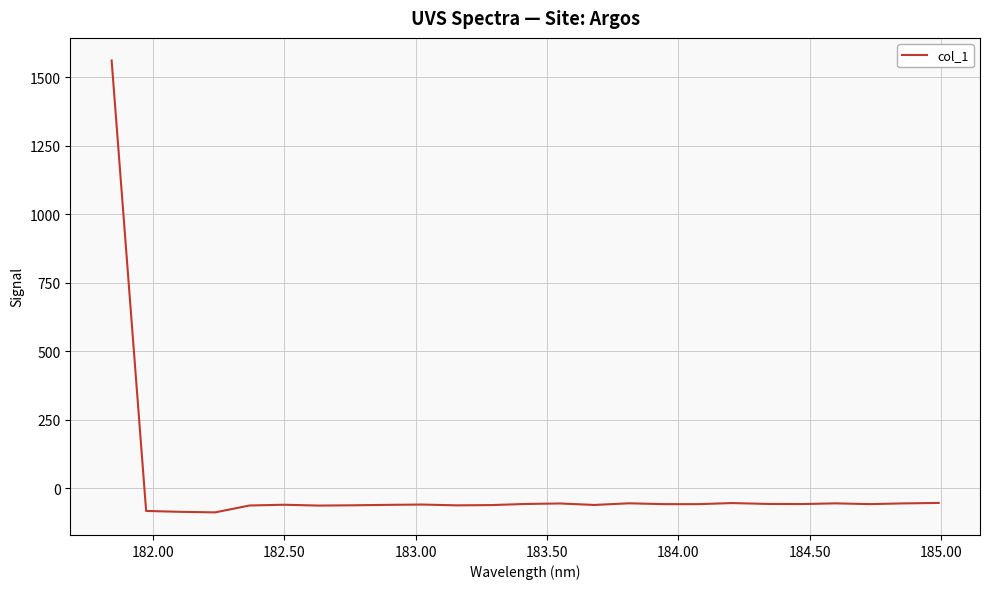

What is the maximum value shown in the chart?

1562.1